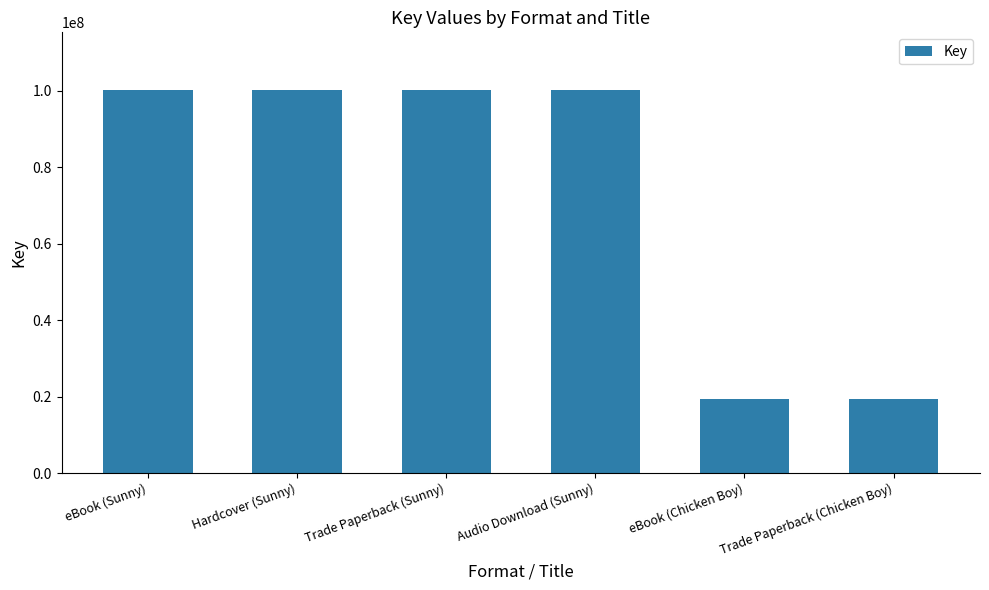

What is the sum of all values?

439540396